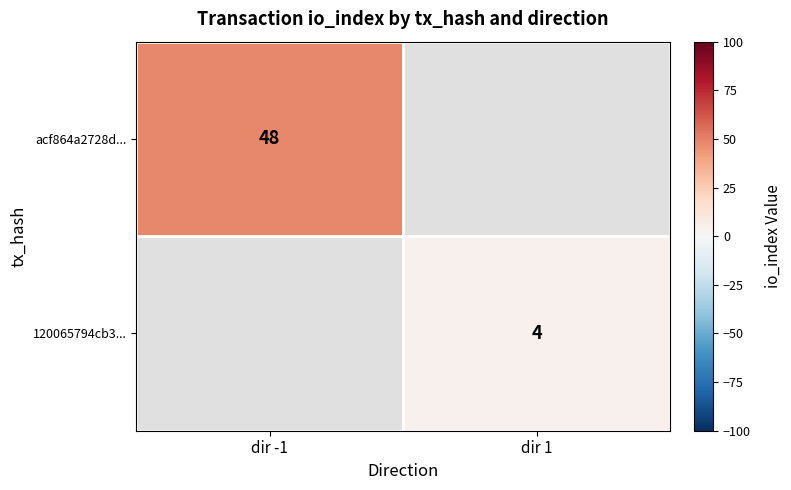

Is the value of 120065794cb3... at dir 1 greater than the value of acf864a2728d... at dir -1?

No